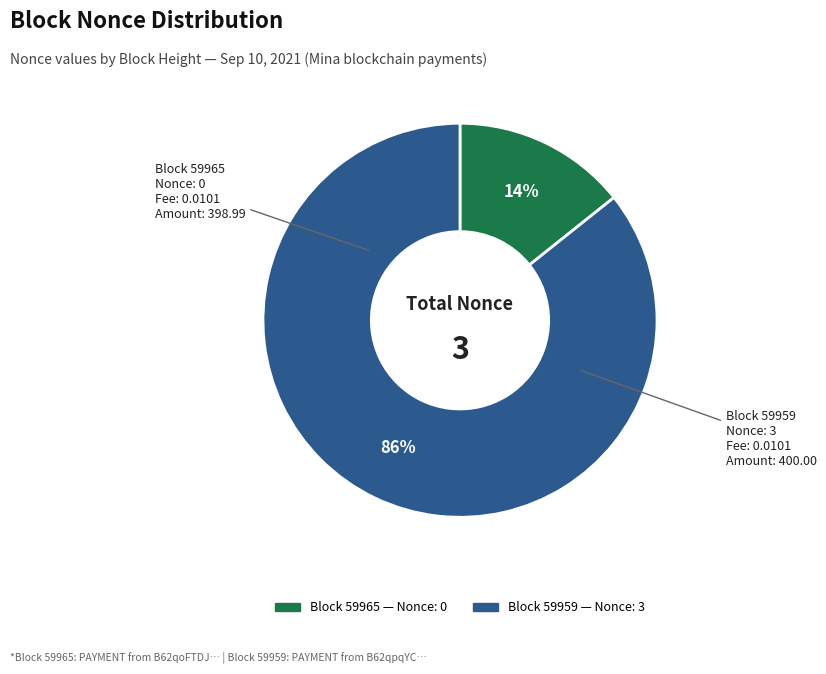

To the nearest percent, what is the average slice percentage?

50%